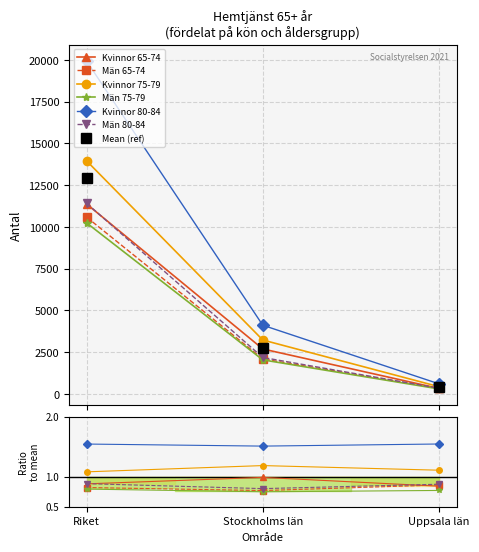

Does the chart display data point markers on the line(s)?

Yes